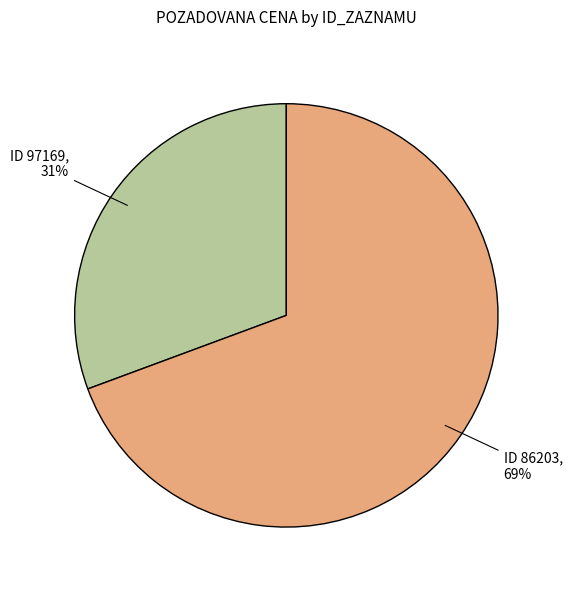

To the nearest percent, what is the average slice percentage?

50%